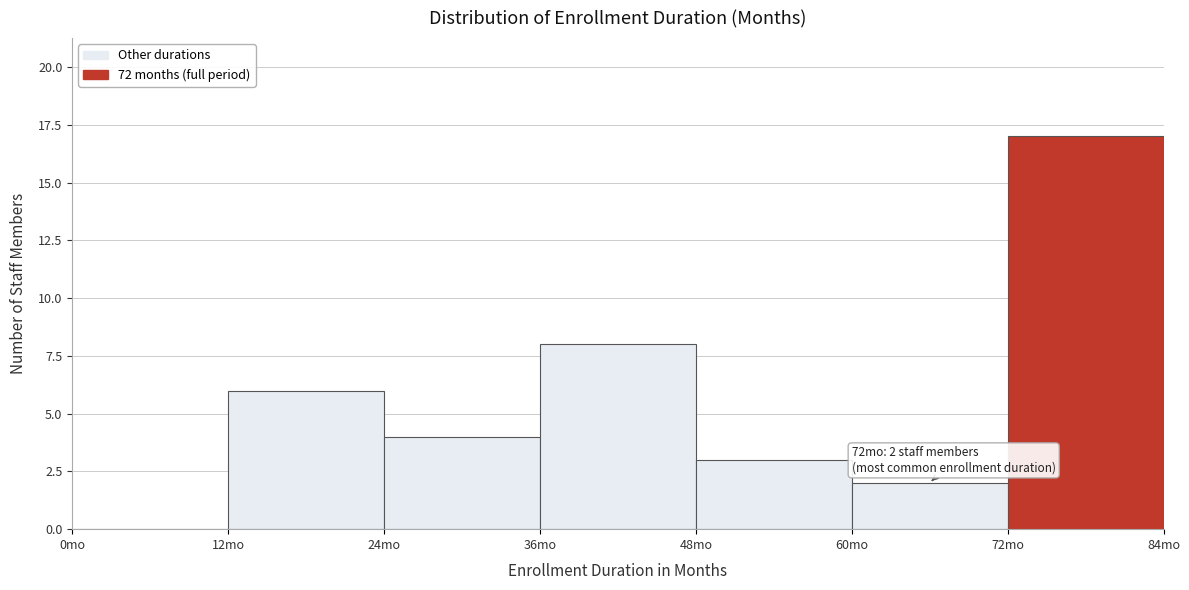

Over which range of the x-axis is the bar tallest?

72 to 84